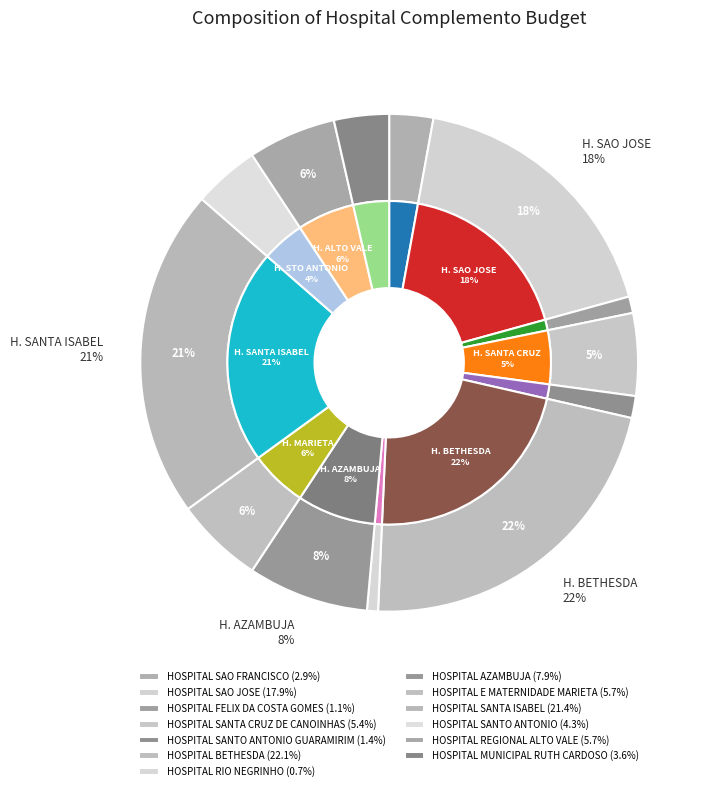

Is it true that HOSPITAL SANTA CRUZ DE CANOINHAS is 5% of the pie?

True